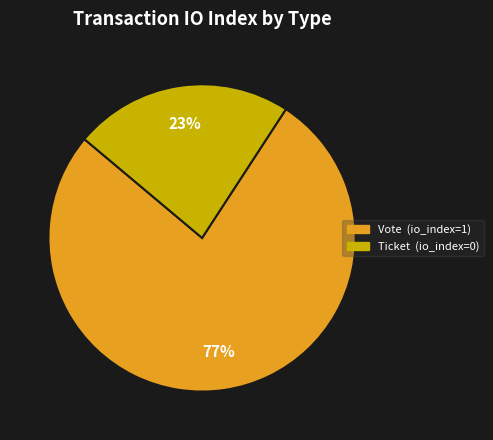

To the nearest percent, what is the average slice percentage?

50%